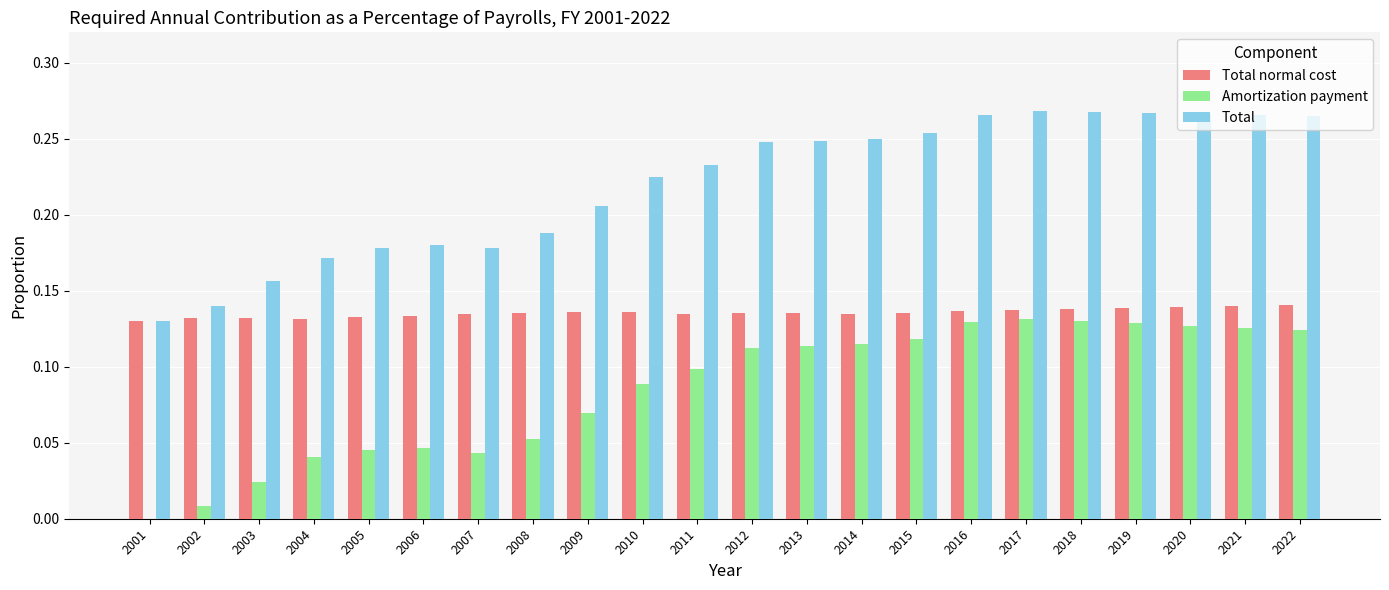

Between 2001 and 2018, which series saw the biggest shift?

Total